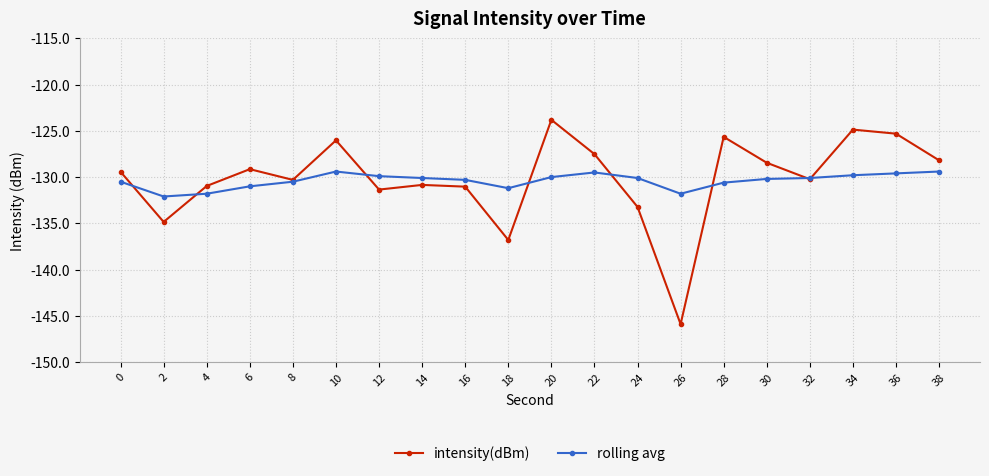

Is it true that rolling avg equals -131.2 at 18?

True